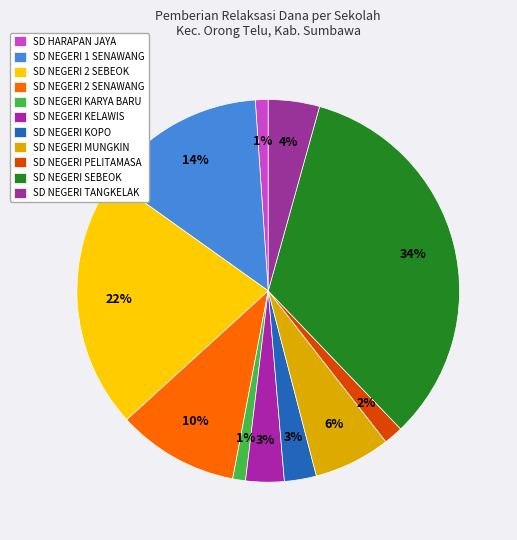

Which slice is the smallest?

SD HARAPAN JAYA